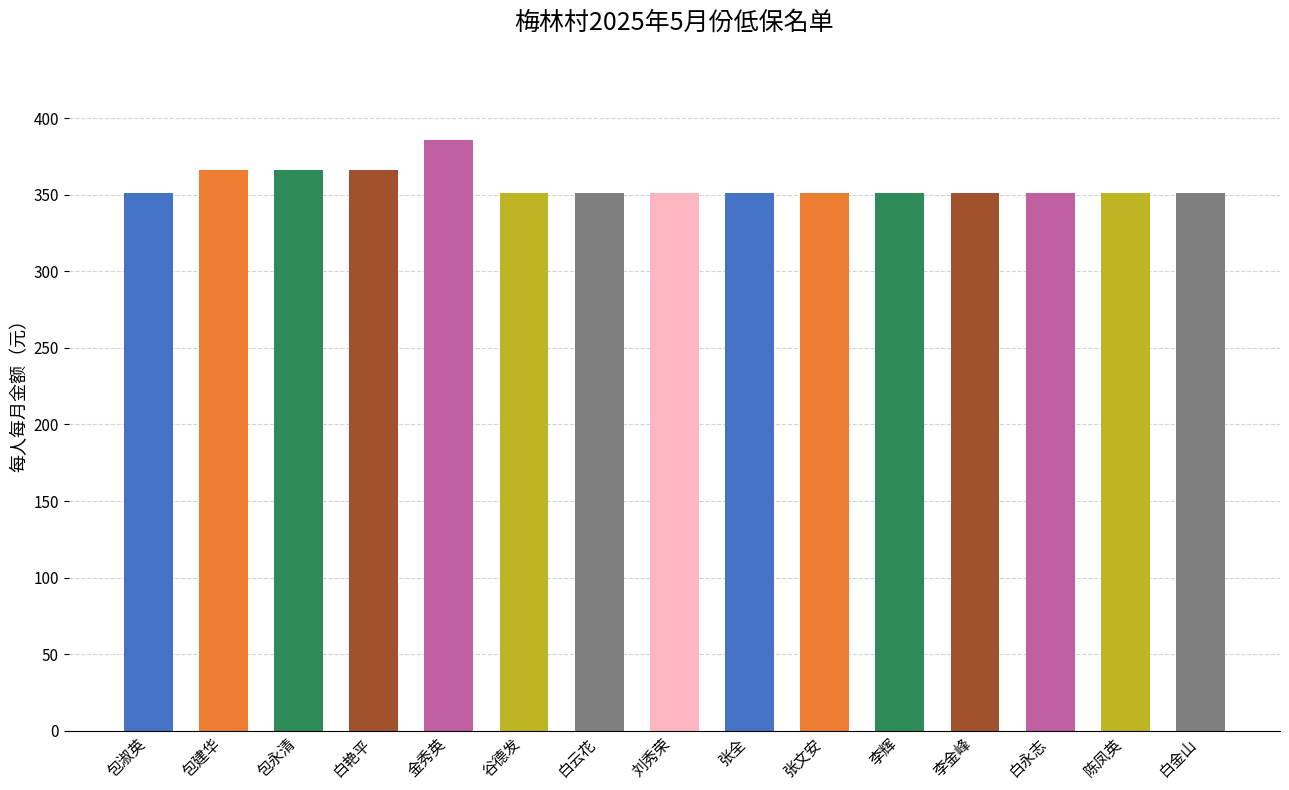

Does the chart contain stacked bars?

No